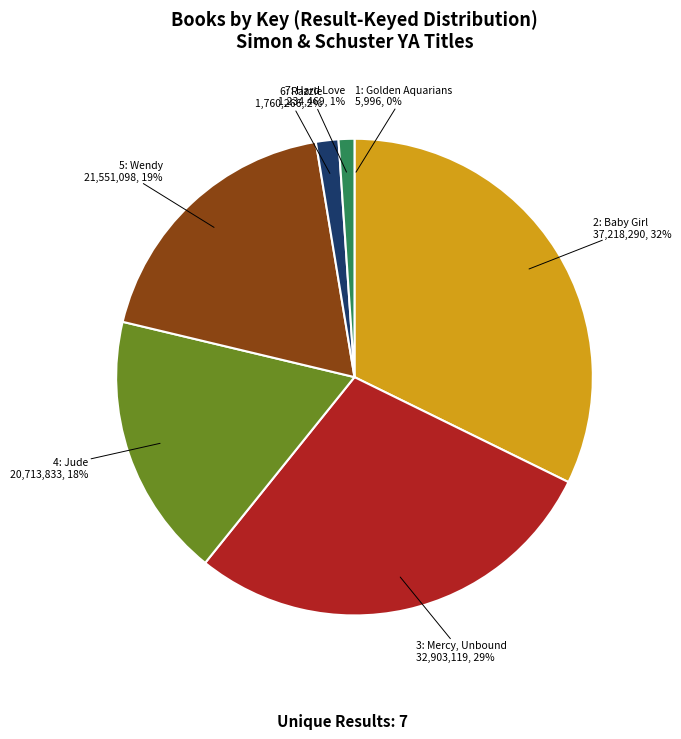

To the nearest percent, what is the difference between the largest and smallest slice percentages?

32%